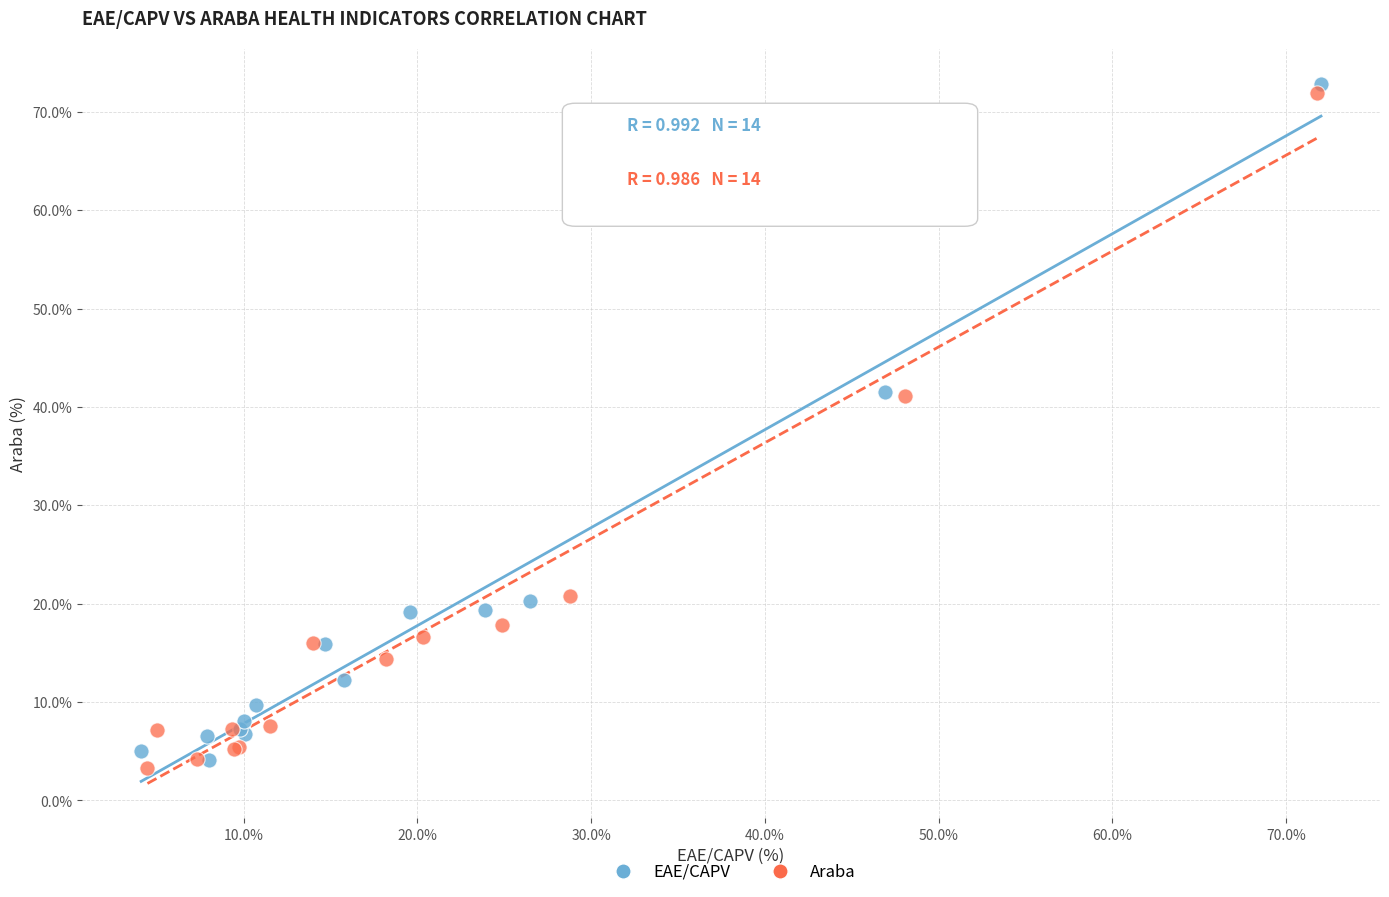

What are all the series names shown in the legend?

EAE/CAPV, Araba